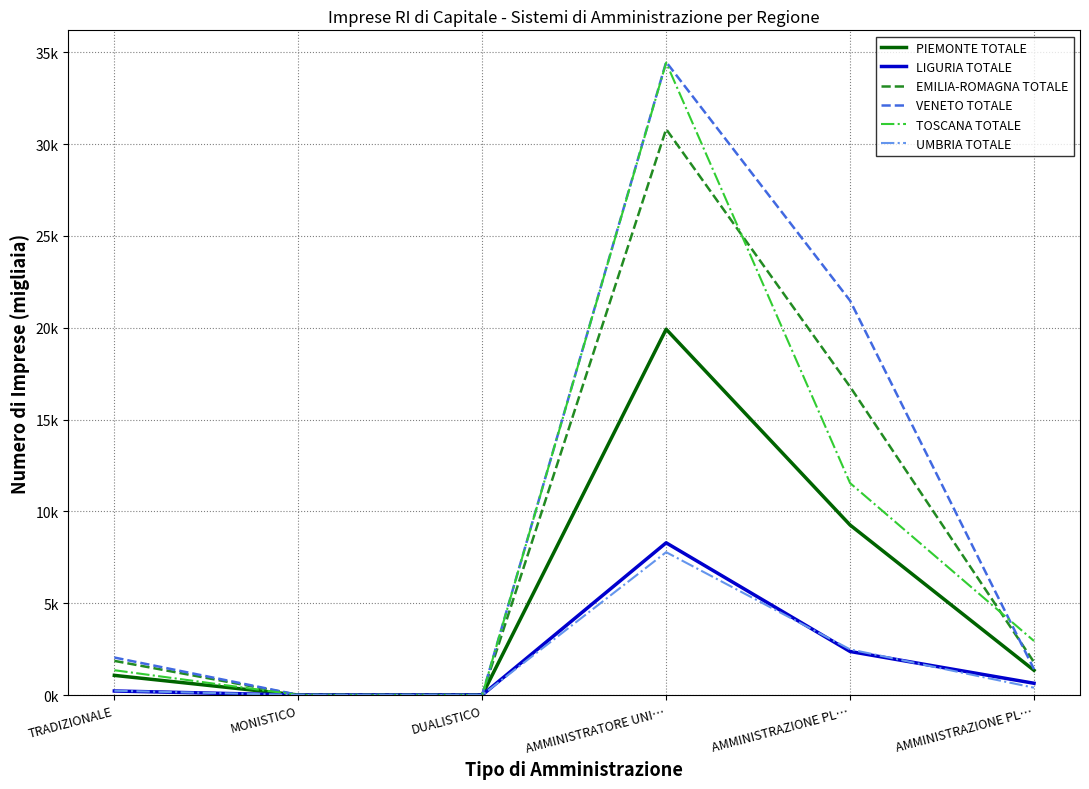

Which category has the highest value in the LIGURIA TOTALE series?

AMMINISTRATORE UNI…